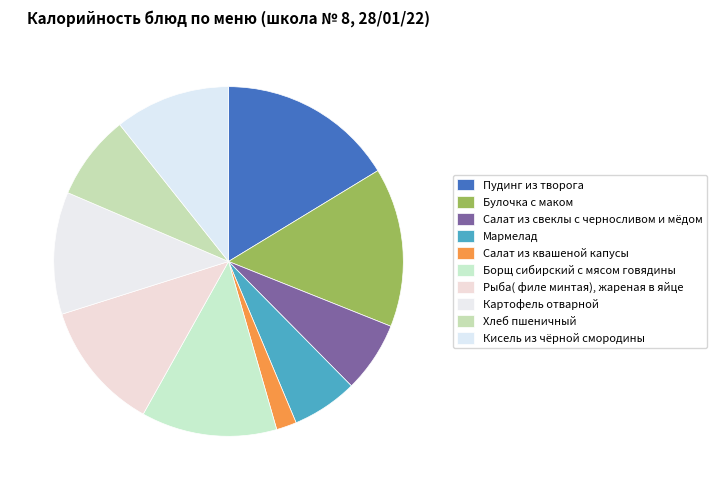

How many segments does this pie chart have?

10